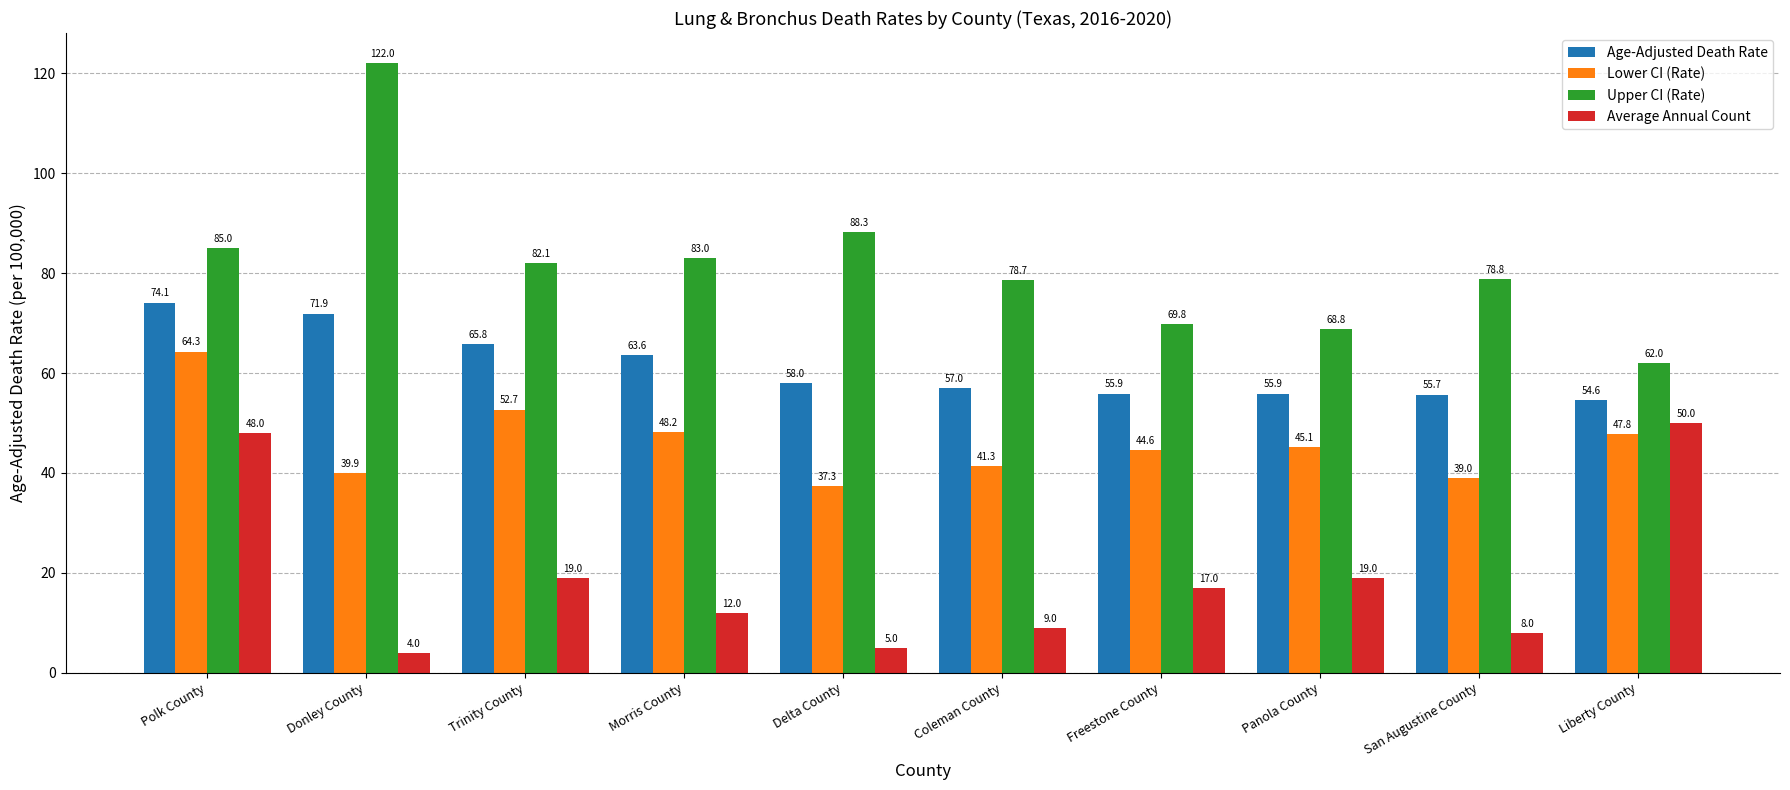

Which series changed the most between Coleman County and San Augustine County?

Lower CI (Rate)